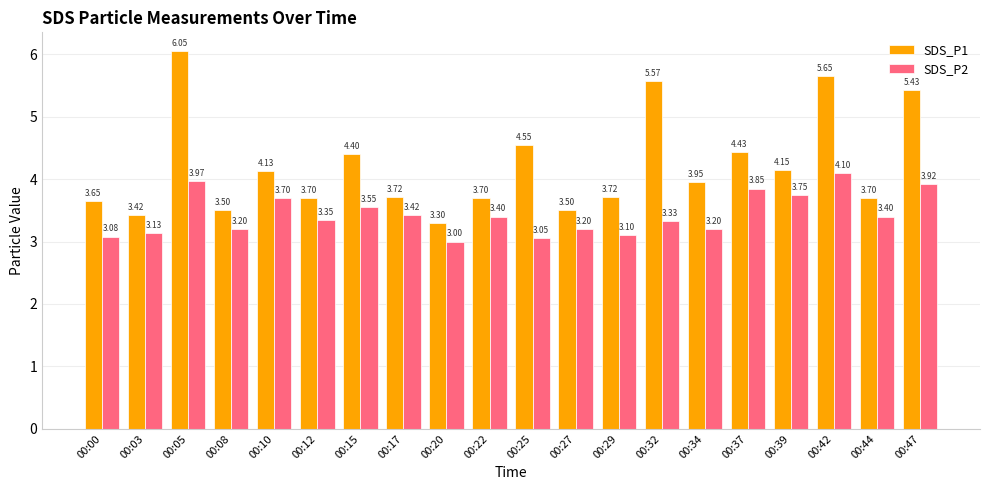

Which series changed the most between 00:00 and 00:05?

SDS_P1